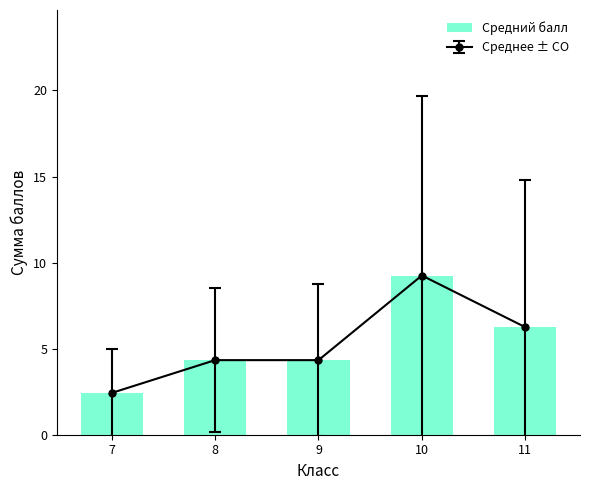

Is it true that the value at 11 is 6.2?

True